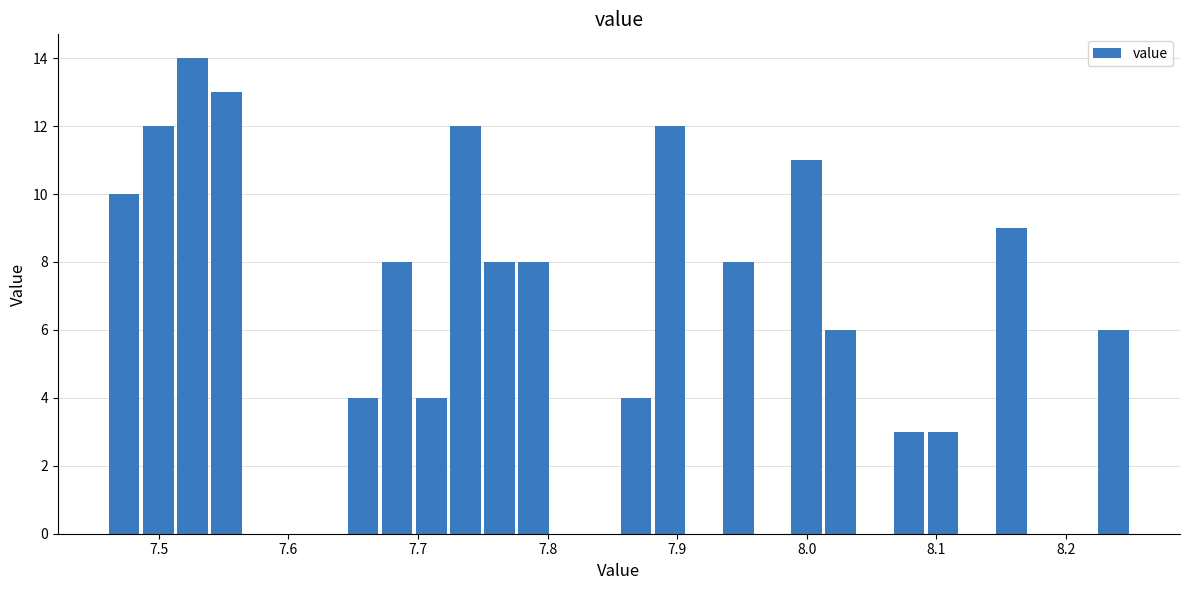

Read against the x-axis, roughly where is the centre of the tallest bar?

7.53